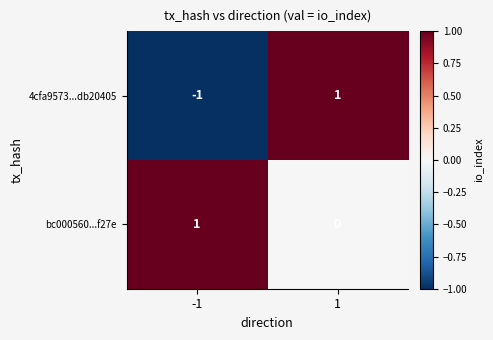

At how many categories does at least one series exceed 0?

2